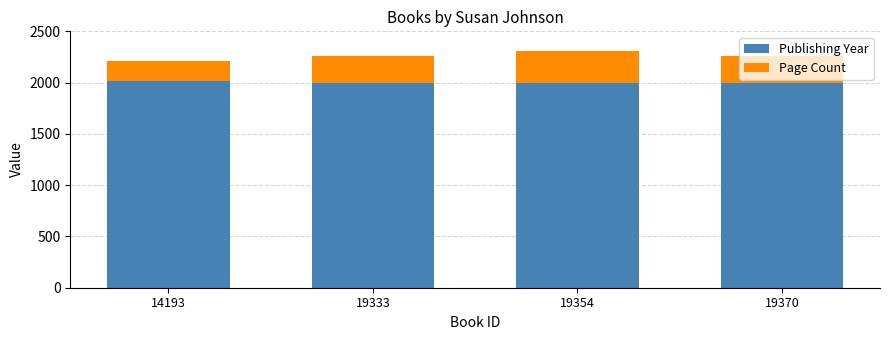

What is the maximum value for Publishing Year?

2015